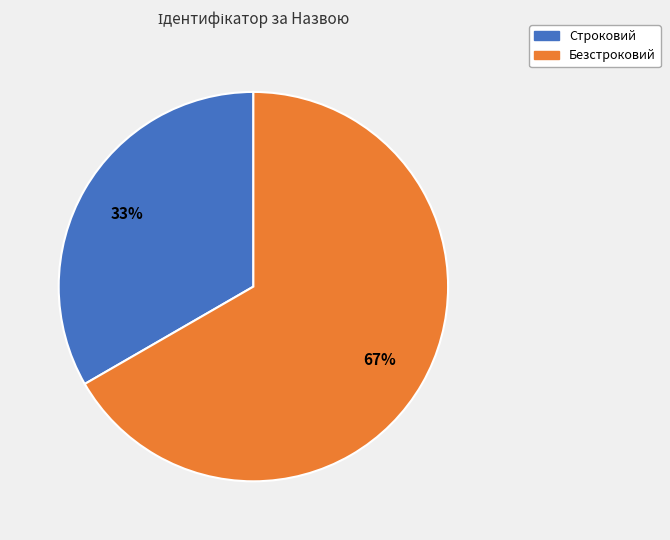

To the nearest percent, what is the average slice percentage?

50%